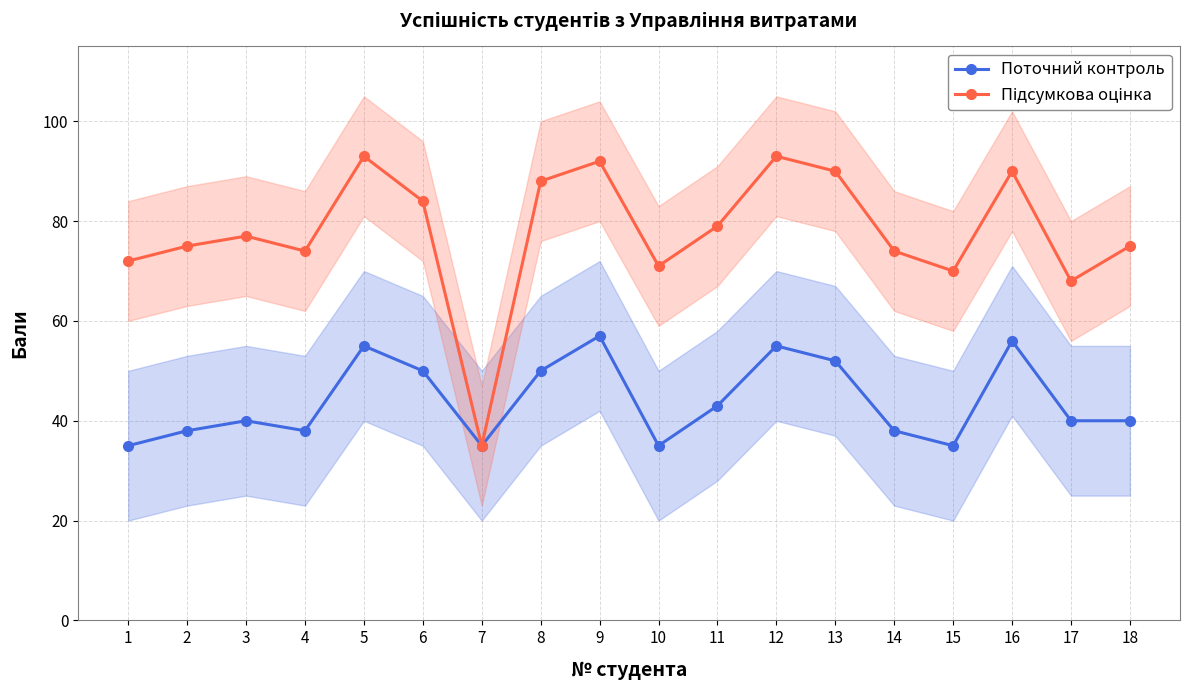

Rank the series by their maximum value, from highest to lowest.

Підсумкова оцінка, Поточний контроль